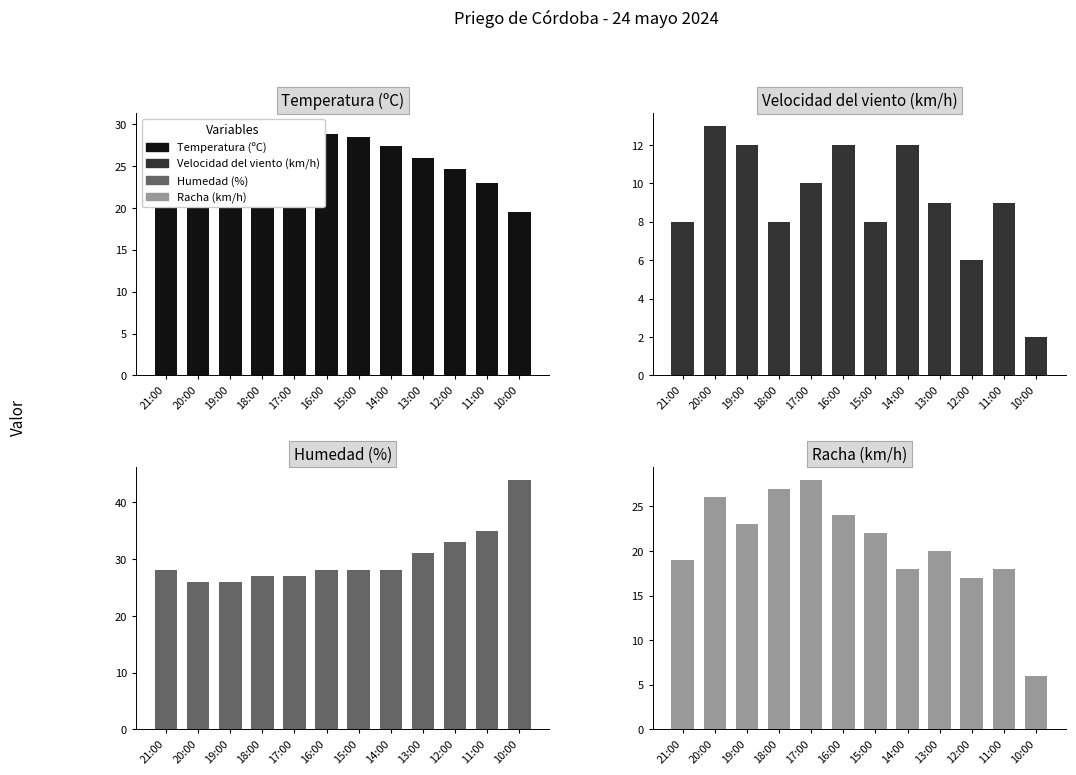

True or false: Racha (km/h) has a value of 36.9 at 20:00.

False